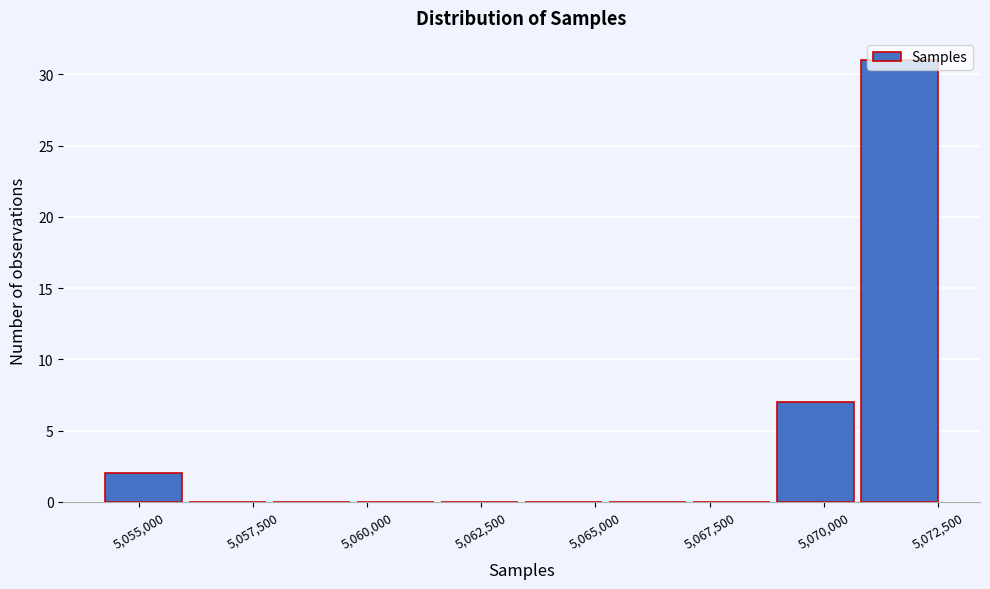

Read against the x-axis, roughly where is the centre of the tallest bar?

5071500